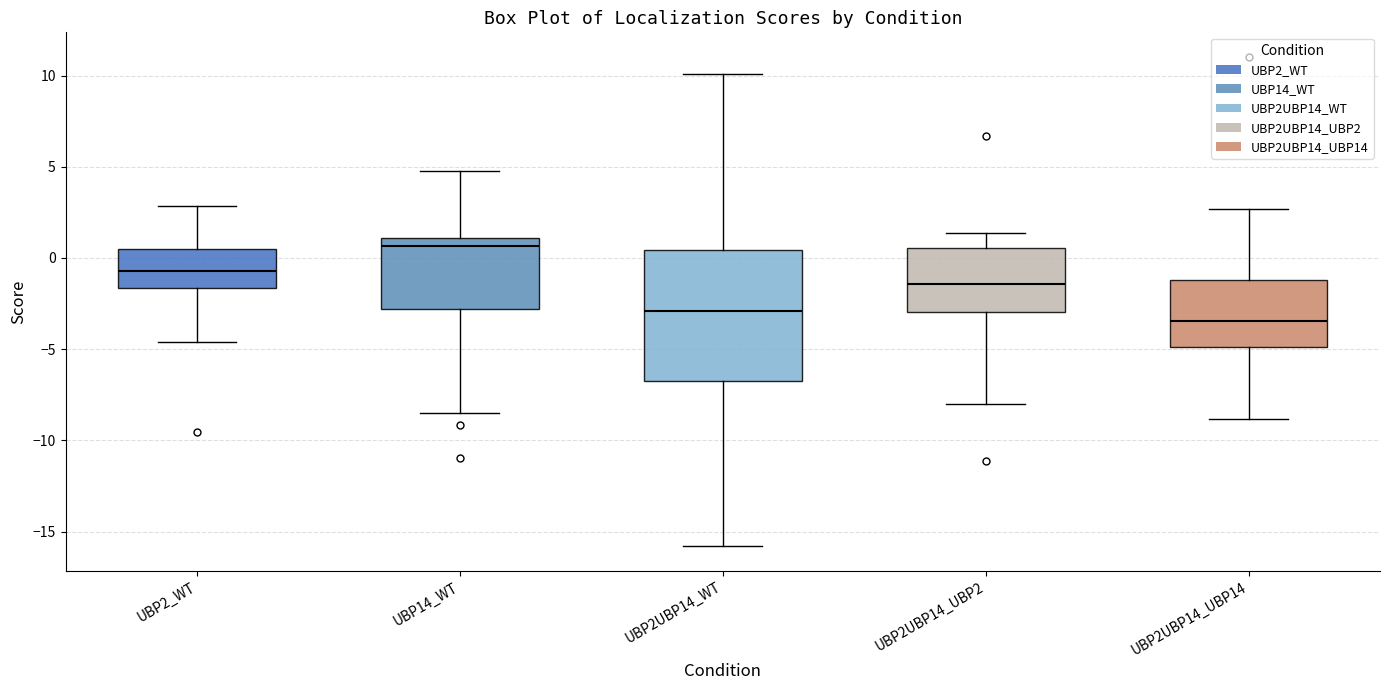

Which box's median line is the highest?

UBP14_WT